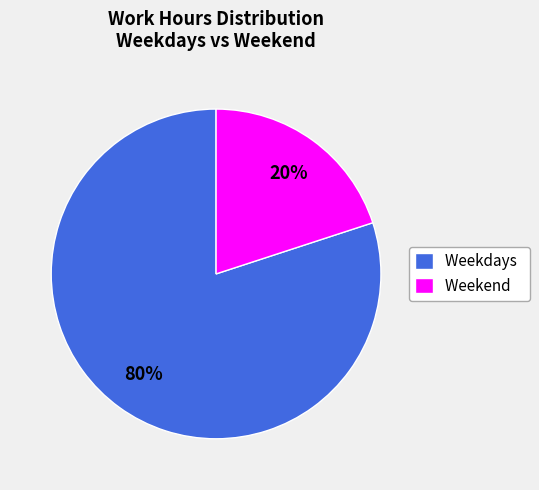

How many slices are in this pie chart?

2